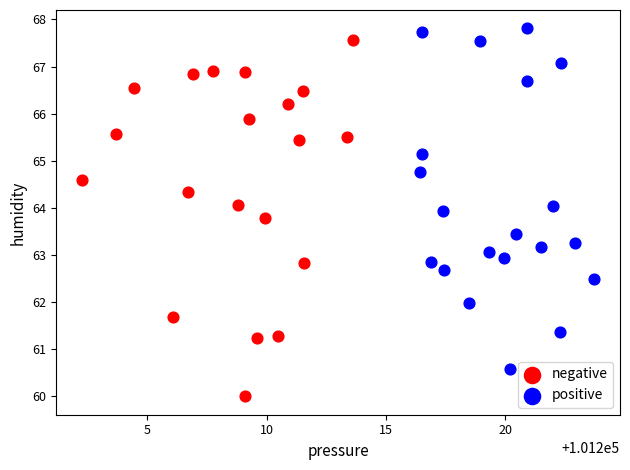

Which series contains the lowest Y value?

negative